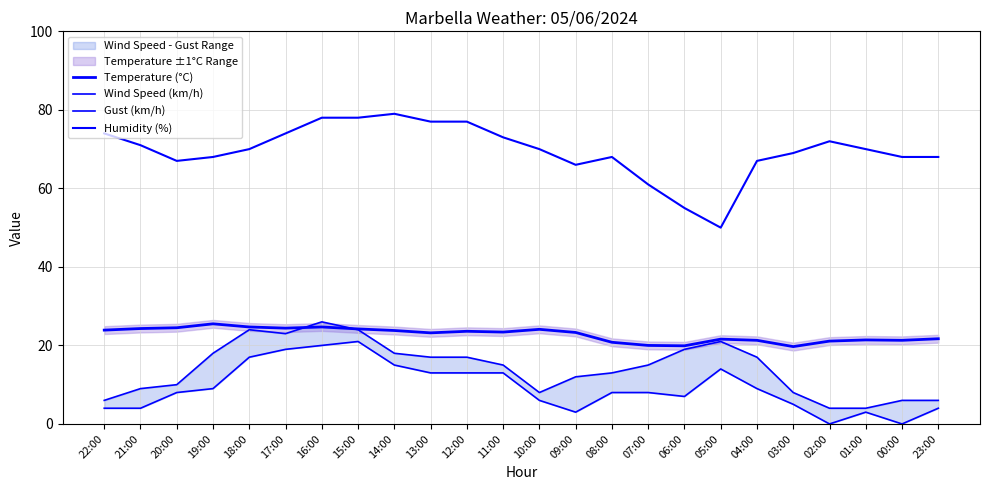

Between 18:00 and 11:00, which series saw the biggest shift?

Gust (km/h)